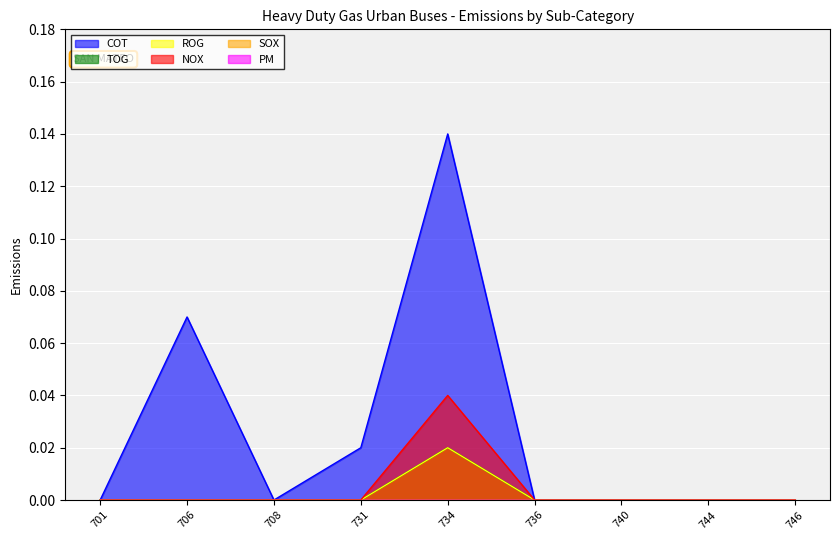

Reading left to right, what are all the values shown in this chart?

COT: 701=0.0	706=0.1	708=0.0	731=0.0	734=0.1	736=0.0	740=0.0	744=0.0	746=0.0
TOG: 701=0.0	706=0.0	708=0.0	731=0.0	734=0.0	736=0.0	740=0.0	744=0.0	746=0.0
ROG: 701=0.0	706=0.0	708=0.0	731=0.0	734=0.0	736=0.0	740=0.0	744=0.0	746=0.0
NOX: 701=0.0	706=0.0	708=0.0	731=0.0	734=0.0	736=0.0	740=0.0	744=0.0	746=0.0